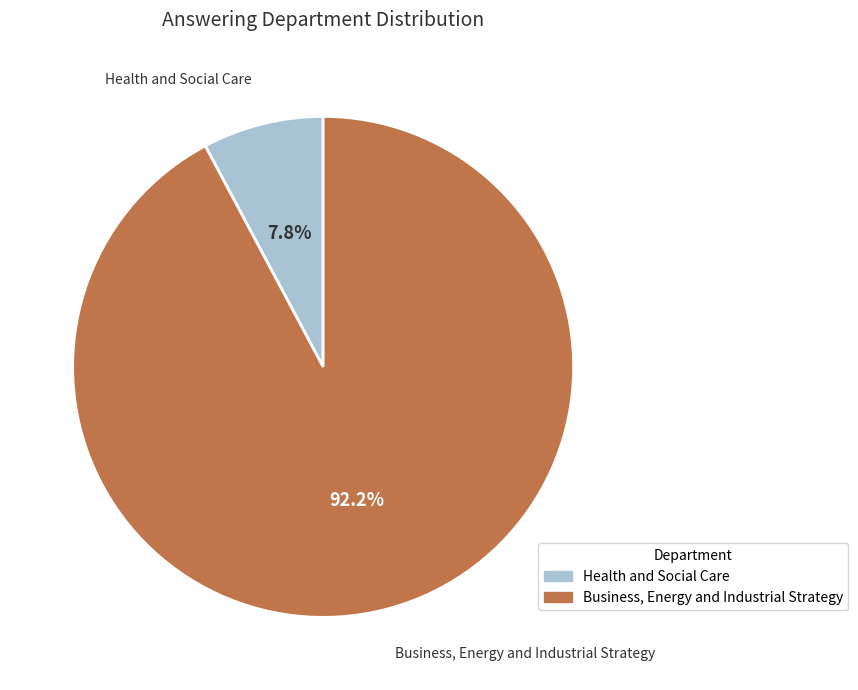

To the nearest percent, what portion does Business, Energy and Industrial Strategy represent?

92%